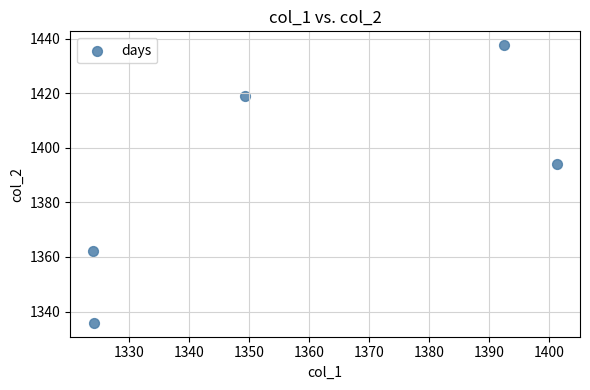

What is the range of Y values (max minus min)?

101.7